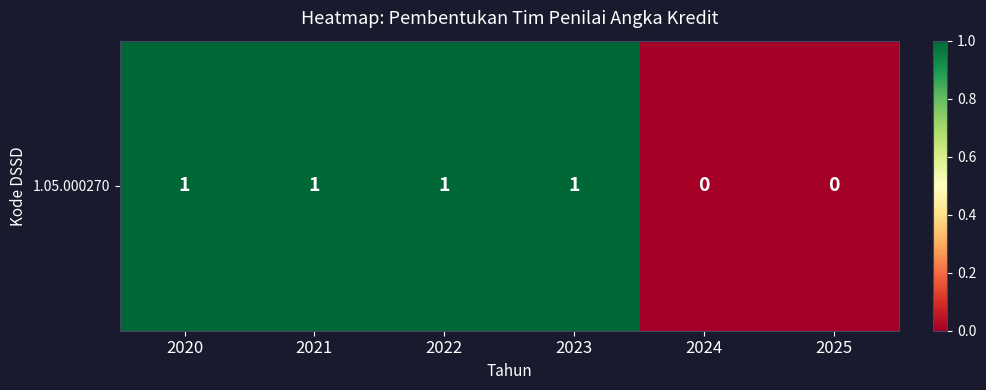

True or false: the data shows 0 at 2024.

False